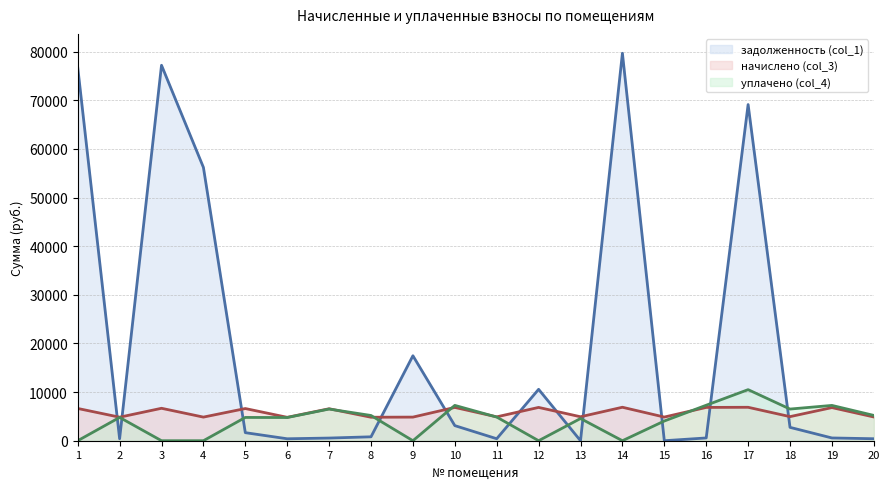

At which label does задолженность (col_1) first exceed 1655?

1